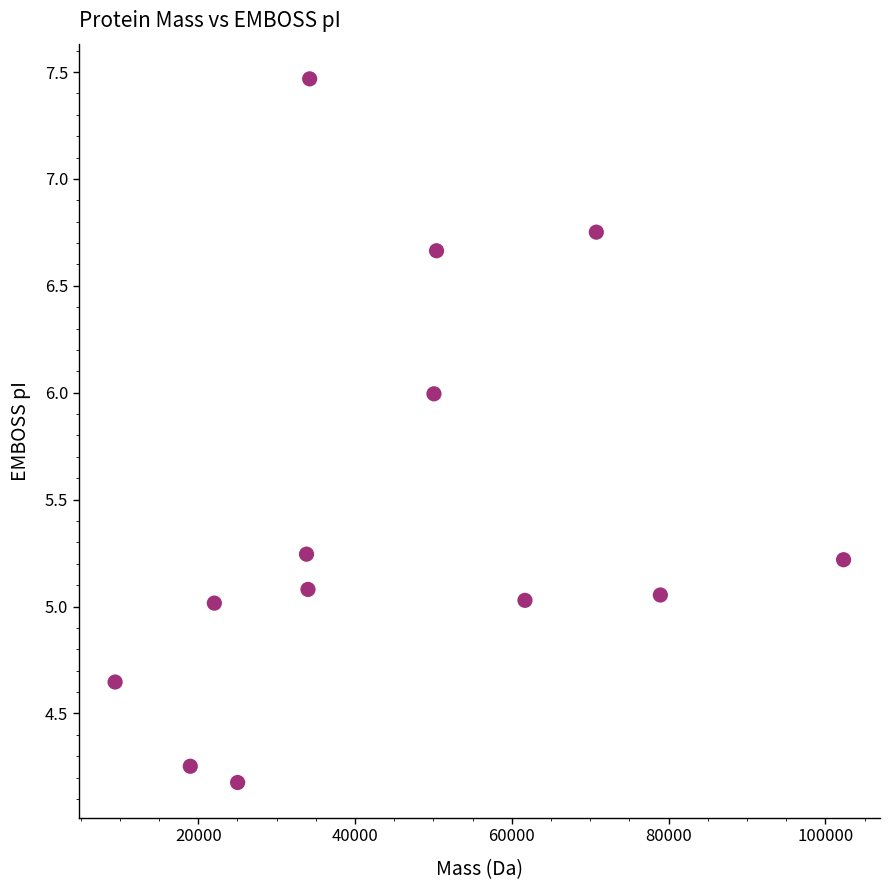

What is the range of Y values (max minus min)?

3.3